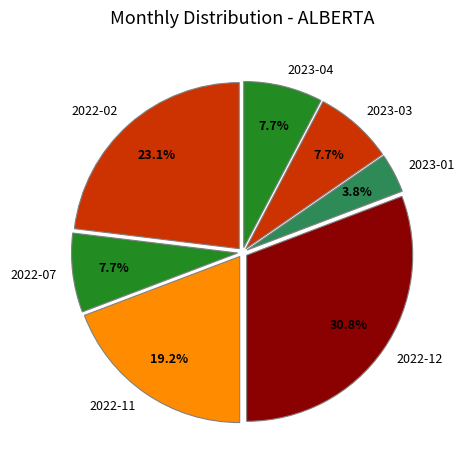

To the nearest percent, what is the difference between the largest and smallest slice percentages?

27%